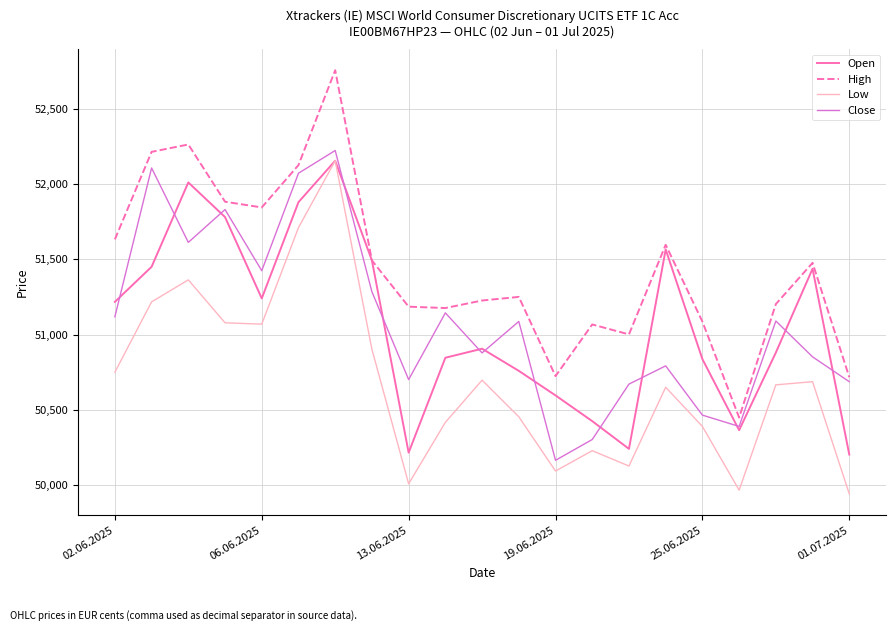

What is the maximum value for Open?

52154